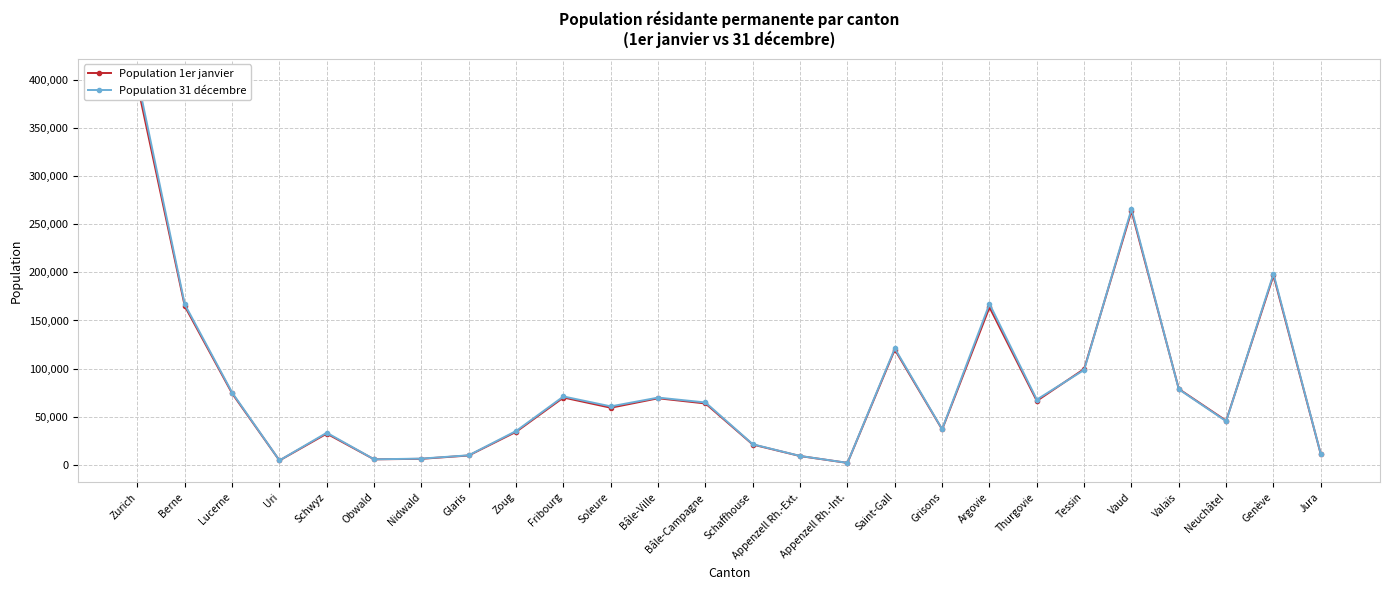

How many lines are shown in the chart?

2